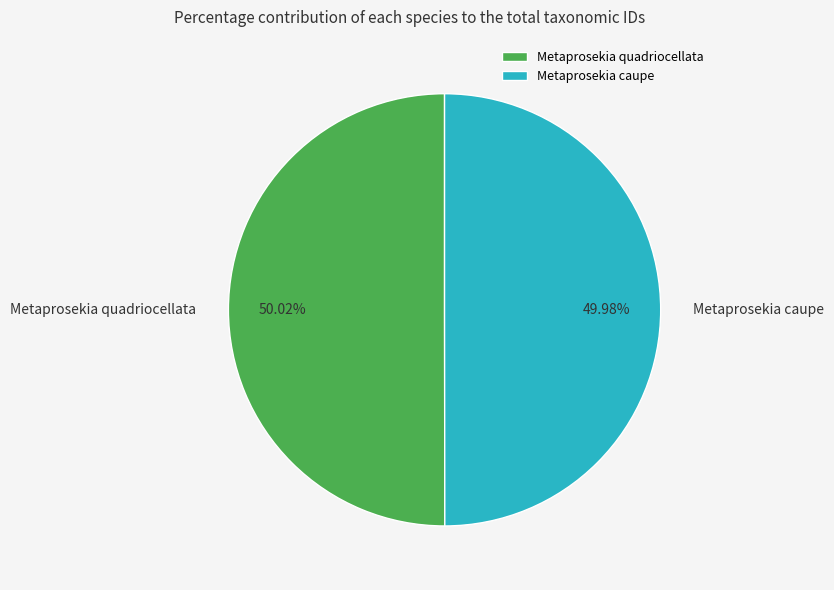

Does any single category account for the majority?

Yes